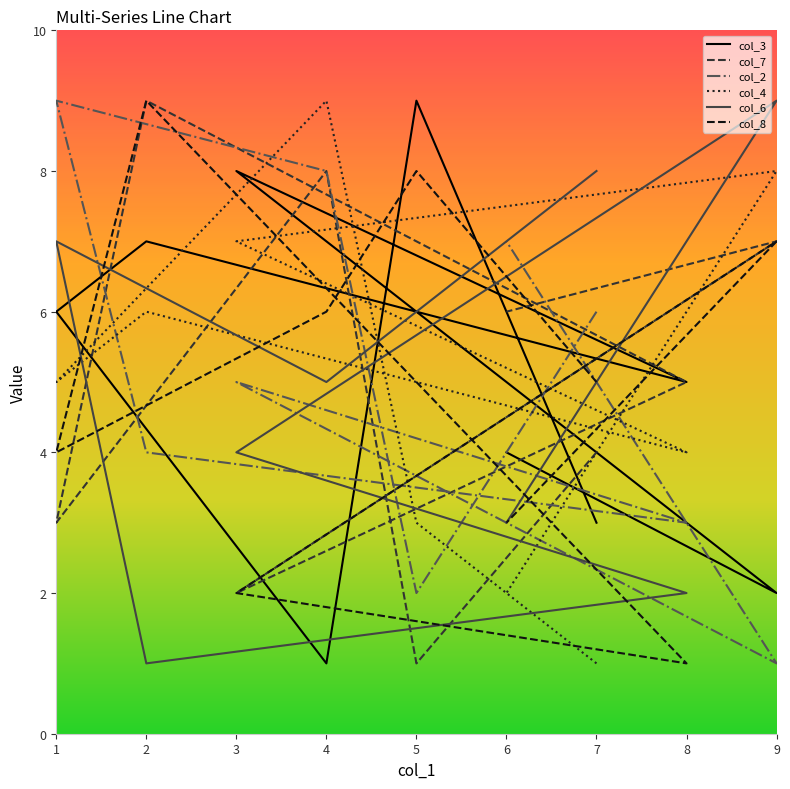

Reading left to right, list all the values displayed in this chart.

col_3: 7=3	5=9	4=1	1=6	2=7	8=5	3=8	9=2	6=4
col_7: 7=4	5=1	4=8	1=3	2=9	8=5	3=2	9=7	6=6
col_2: 7=6	5=2	4=8	1=9	2=4	8=3	3=5	9=1	6=7
col_4: 7=1	5=3	4=9	1=5	2=6	8=4	3=7	9=8	6=2
col_6: 7=8	5=6	4=5	1=7	2=1	8=2	3=4	9=9	6=3
col_8: 7=5	5=8	4=6	1=4	2=9	8=1	3=2	9=7	6=3